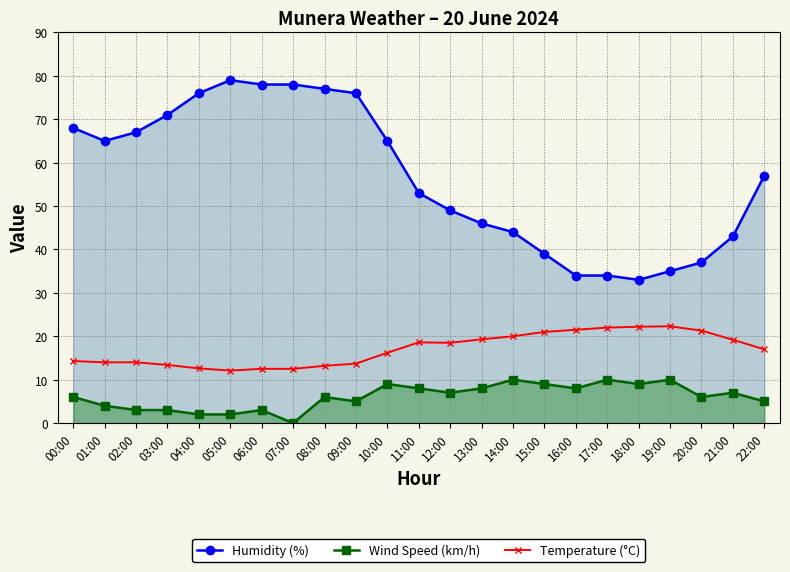

Reading left to right, extract all data points from this chart.

Humidity (%): 00:00=68.0	01:00=65.0	02:00=67.0	03:00=71.0	04:00=76.0	05:00=79.0	06:00=78.0	07:00=78.0	08:00=77.0	09:00=76.0	10:00=65.0	11:00=53.0	12:00=49.0	13:00=46.0	14:00=44.0	15:00=39.0	16:00=34.0	17:00=34.0	18:00=33.0	19:00=35.0	20:00=37.0	21:00=43.0	22:00=57.0
Wind Speed (km/h): 00:00=6.0	01:00=4.0	02:00=3.0	03:00=3.0	04:00=2.0	05:00=2.0	06:00=3.0	07:00=0.0	08:00=6.0	09:00=5.0	10:00=9.0	11:00=8.0	12:00=7.0	13:00=8.0	14:00=10.0	15:00=9.0	16:00=8.0	17:00=10.0	18:00=9.0	19:00=10.0	20:00=6.0	21:00=7.0	22:00=5.0
Temperature (°C): 00:00=14.3	01:00=14.0	02:00=14.0	03:00=13.4	04:00=12.6	05:00=12.1	06:00=12.5	07:00=12.5	08:00=13.2	09:00=13.7	10:00=16.2	11:00=18.6	12:00=18.5	13:00=19.3	14:00=20.0	15:00=21.0	16:00=21.5	17:00=22.0	18:00=22.2	19:00=22.3	20:00=21.3	21:00=19.2	22:00=17.0